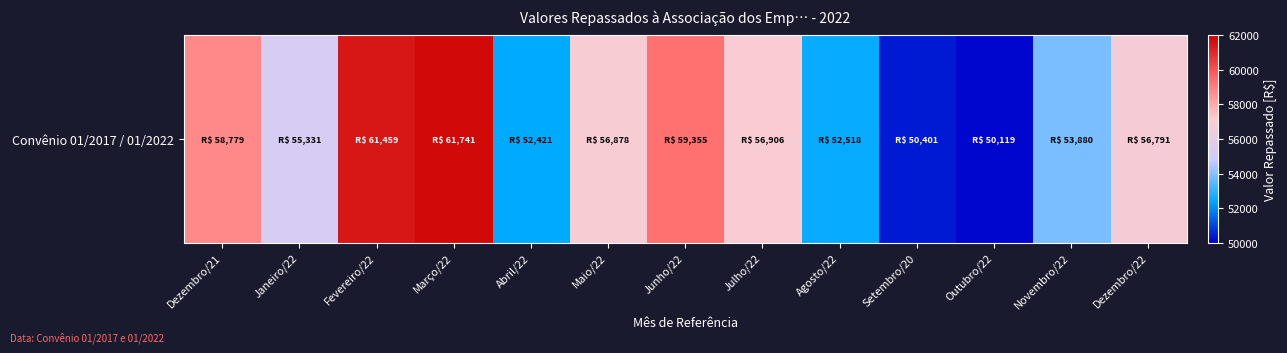

What is the approximate value at Março/22?

61740.6